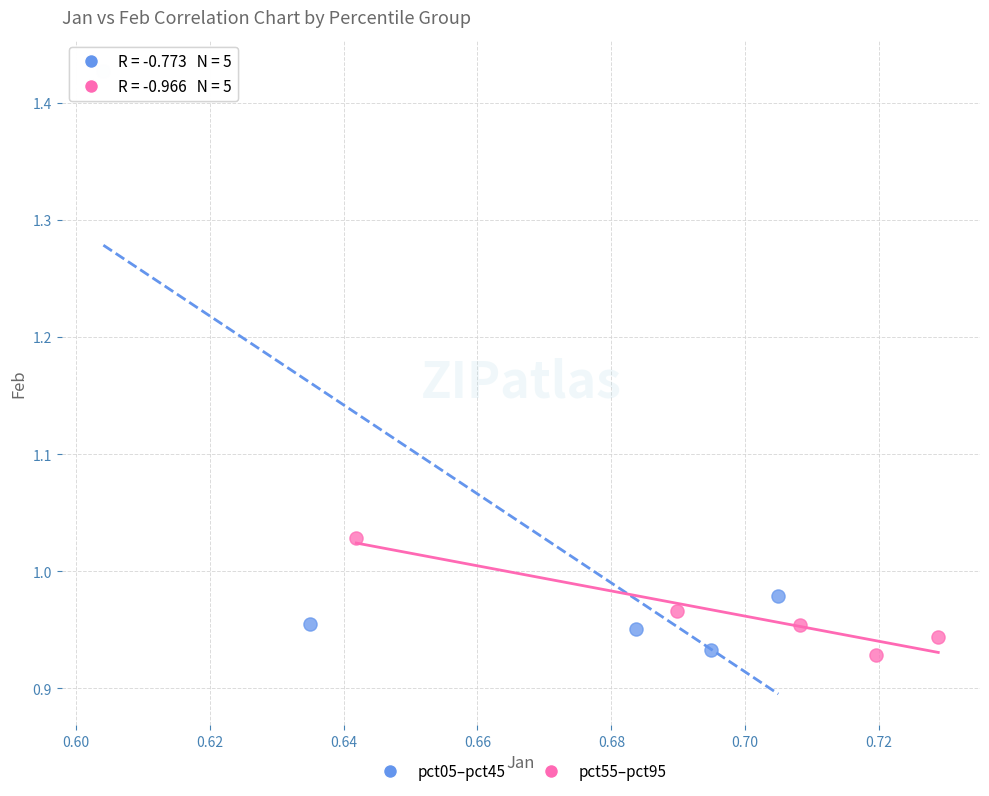

Which series has the widest spread of Y values?

pct05–pct45